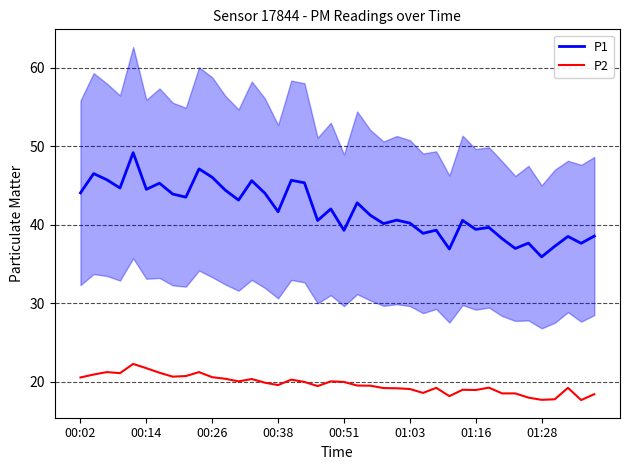

Reading left to right, extract all data points from this chart.

P1: 44.0	46.5	45.7	44.7	49.2	44.5	45.3	43.9	43.5	47.1	46.0	44.4	43.1	45.6	44.0	41.6	45.6	45.3	40.5	42.0	39.3	42.8	41.2	40.1	40.6	40.2	38.9	39.3	36.9	40.5	39.4	39.6	38.2	37.0	37.6	35.9	37.2	38.5	37.6	38.5
P2: 20.6	20.9	21.2	21.1	22.3	21.7	21.1	20.6	20.7	21.2	20.6	20.4	20.1	20.4	19.9	19.6	20.3	20.0	19.4	20.1	20.0	19.5	19.5	19.2	19.2	19.1	18.6	19.2	18.2	19.0	18.9	19.2	18.5	18.5	18.0	17.7	17.8	19.2	17.7	18.4